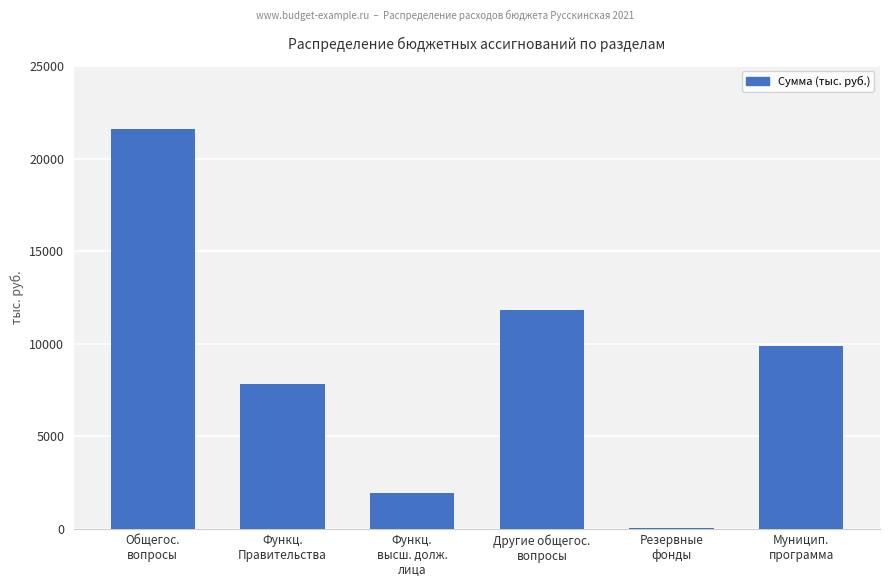

What is the maximum value shown in the chart?

21613.6